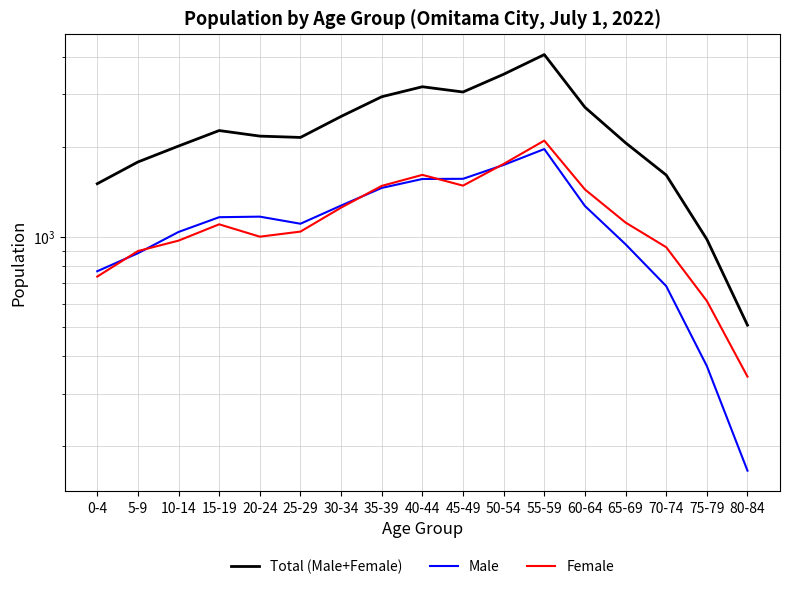

What is the value of the Female point at the 16th from the left?

612